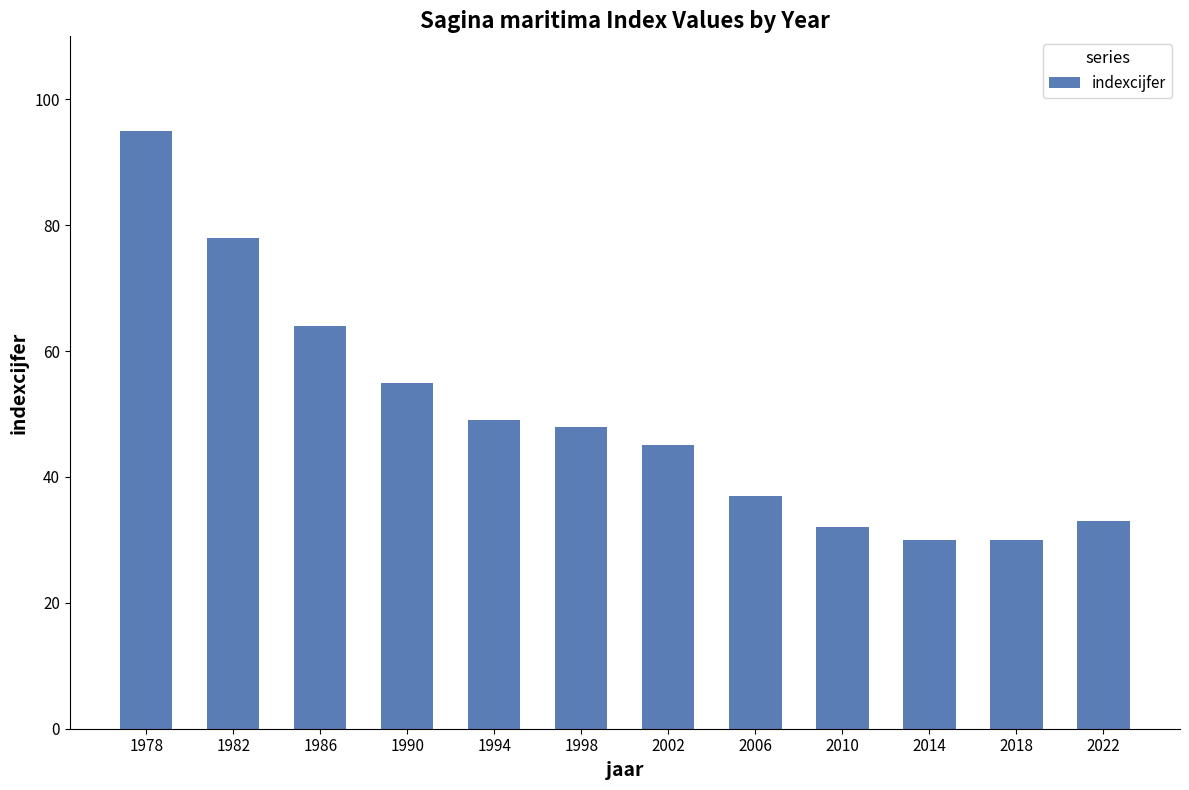

What is the greatest value displayed?

95